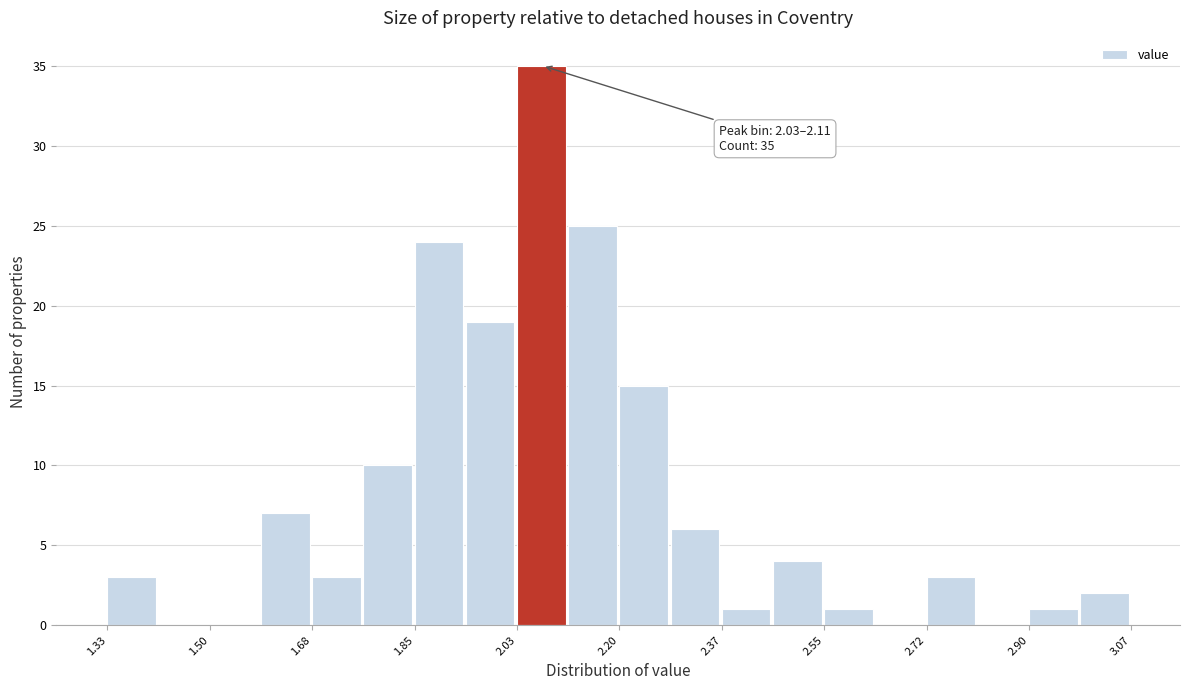

Over which range of the x-axis is the bar tallest?

2.02 to 2.12